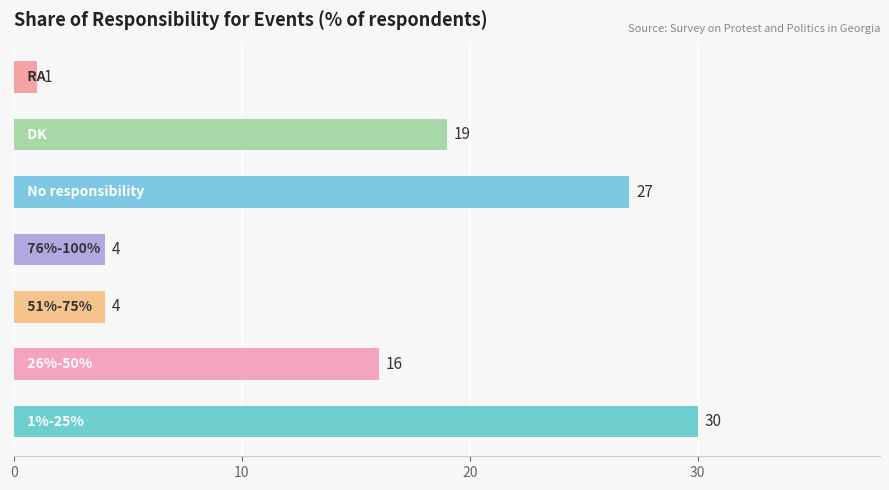

How many values are between 4 and 27?

5